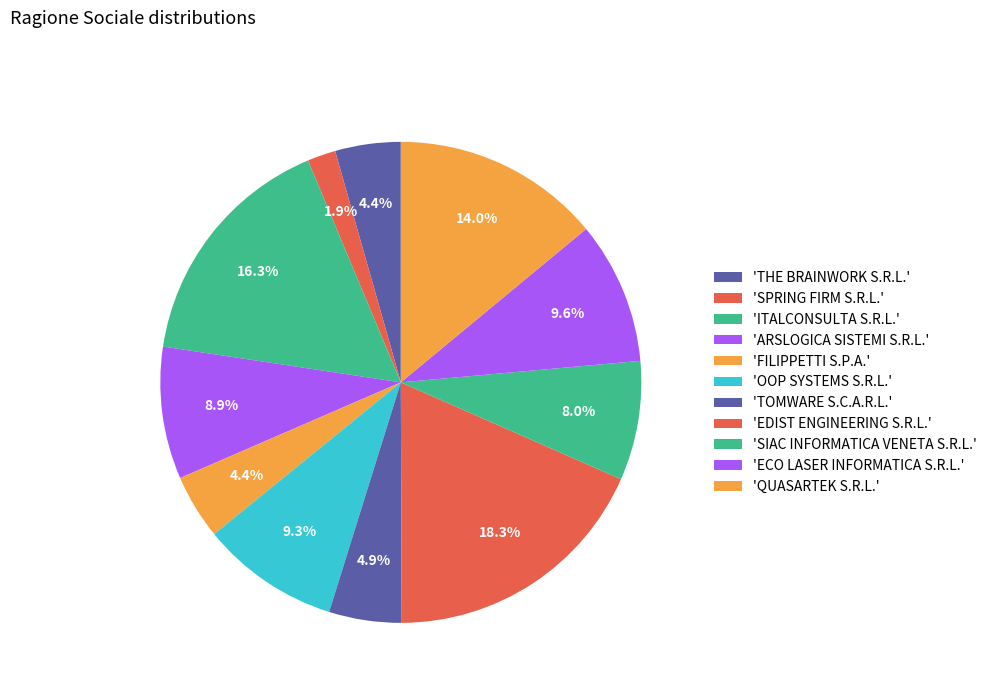

Is there any slice that represents more than half of the pie?

No